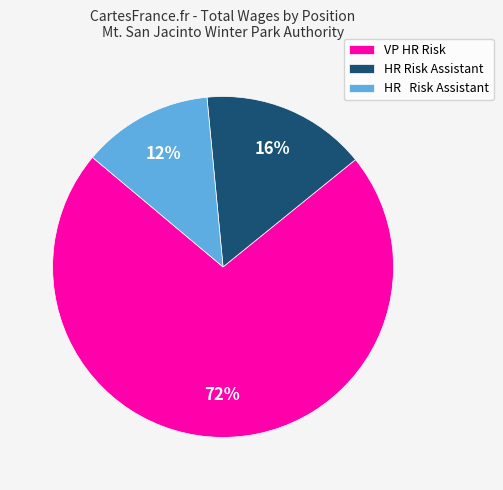

To the nearest percent, what is the average slice percentage?

33%